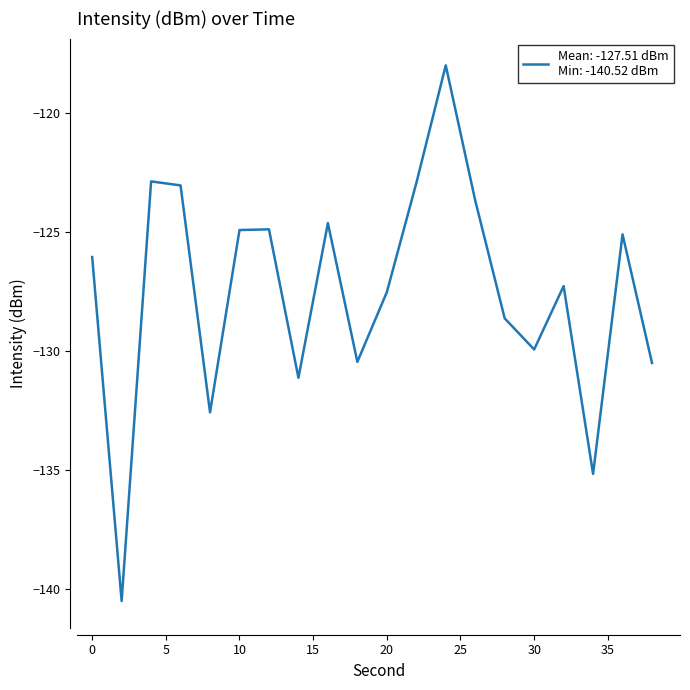

What is the minimum value shown in the chart?

-140.5